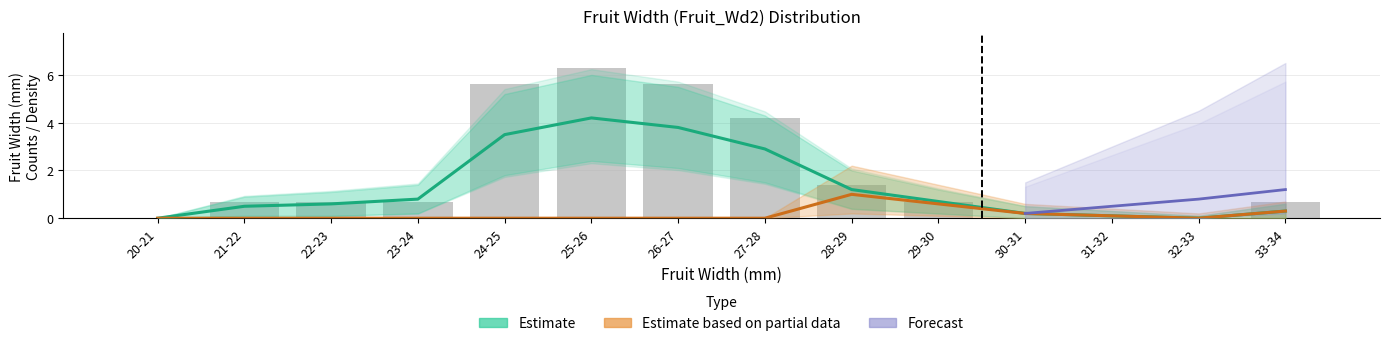

What is the label of the 9th bar from the right?

25-26